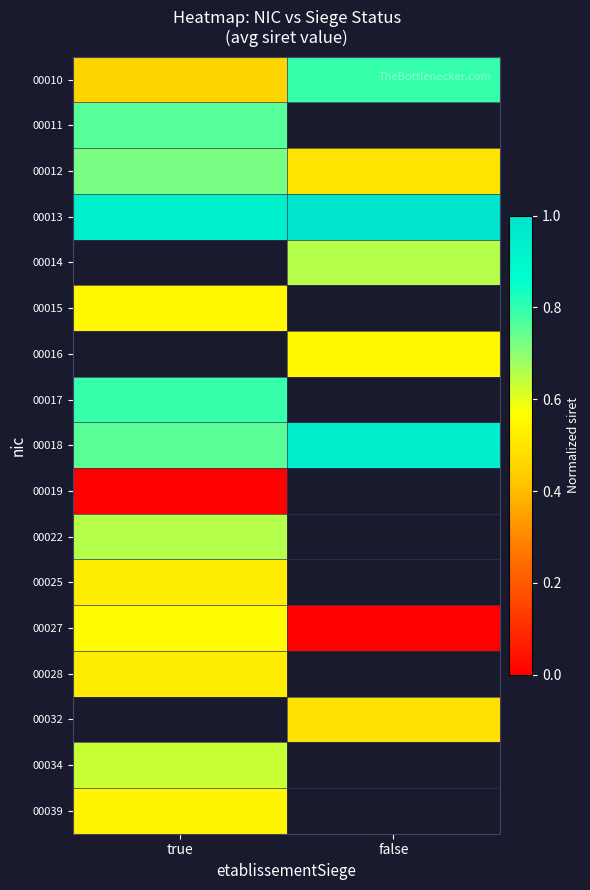

Which series changed the most between true and false?

00027